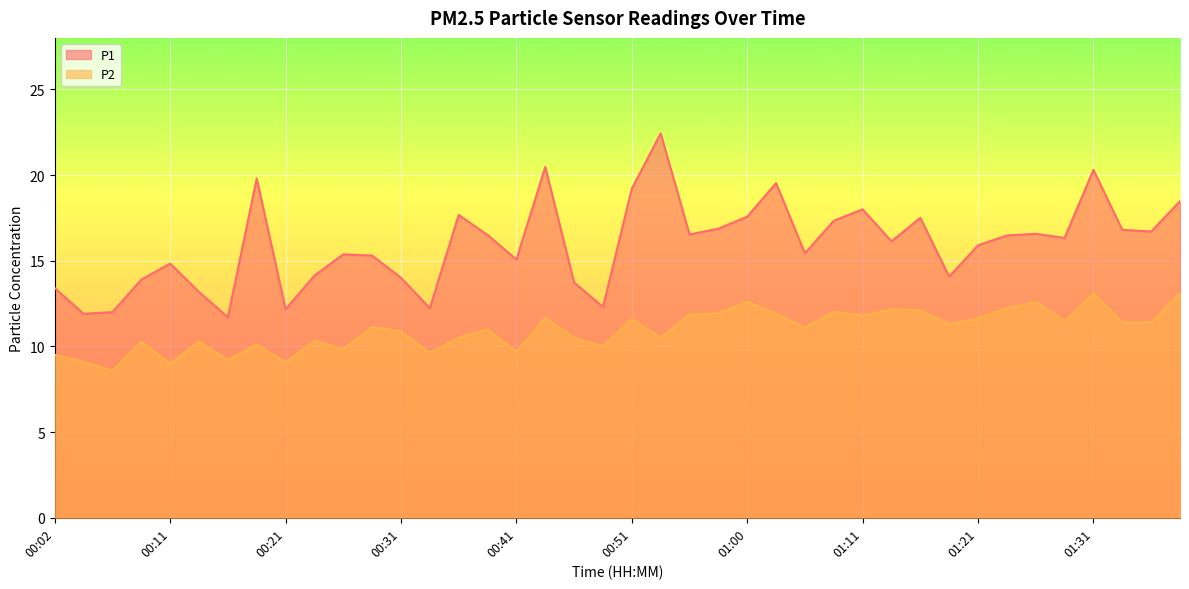

Which series has the largest total across all categories?

P1